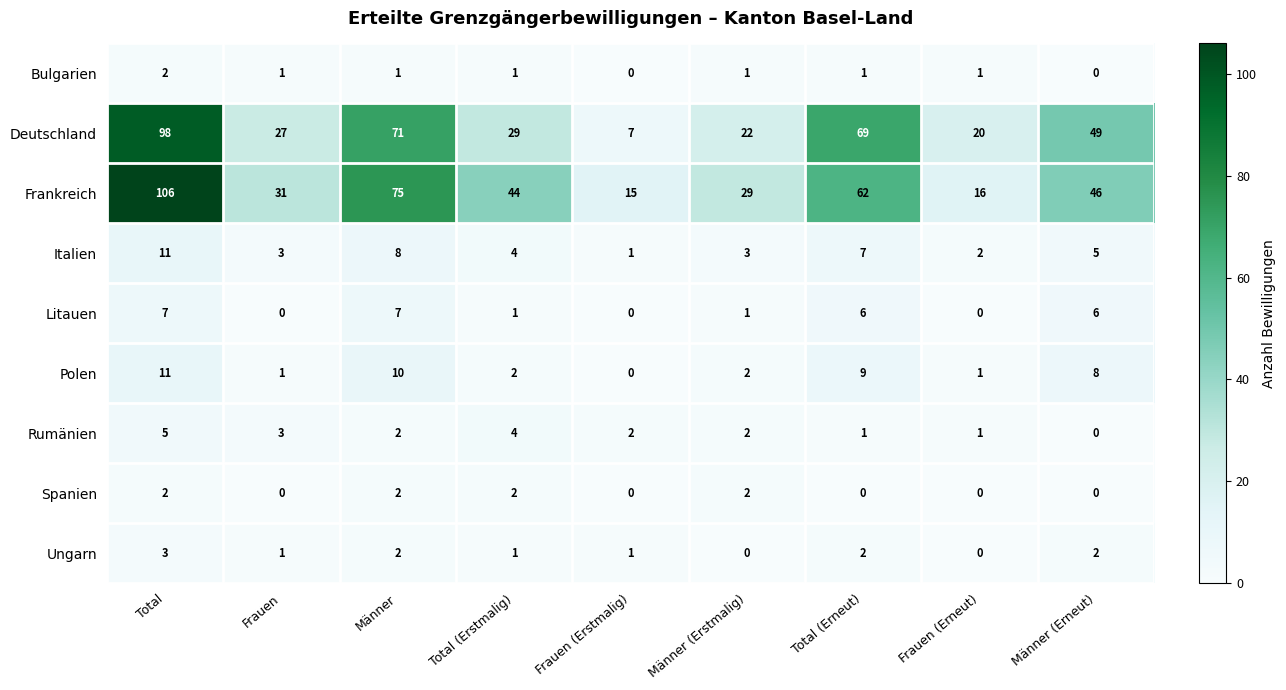

What is the spread (max minus min) of values at Frauen?

31